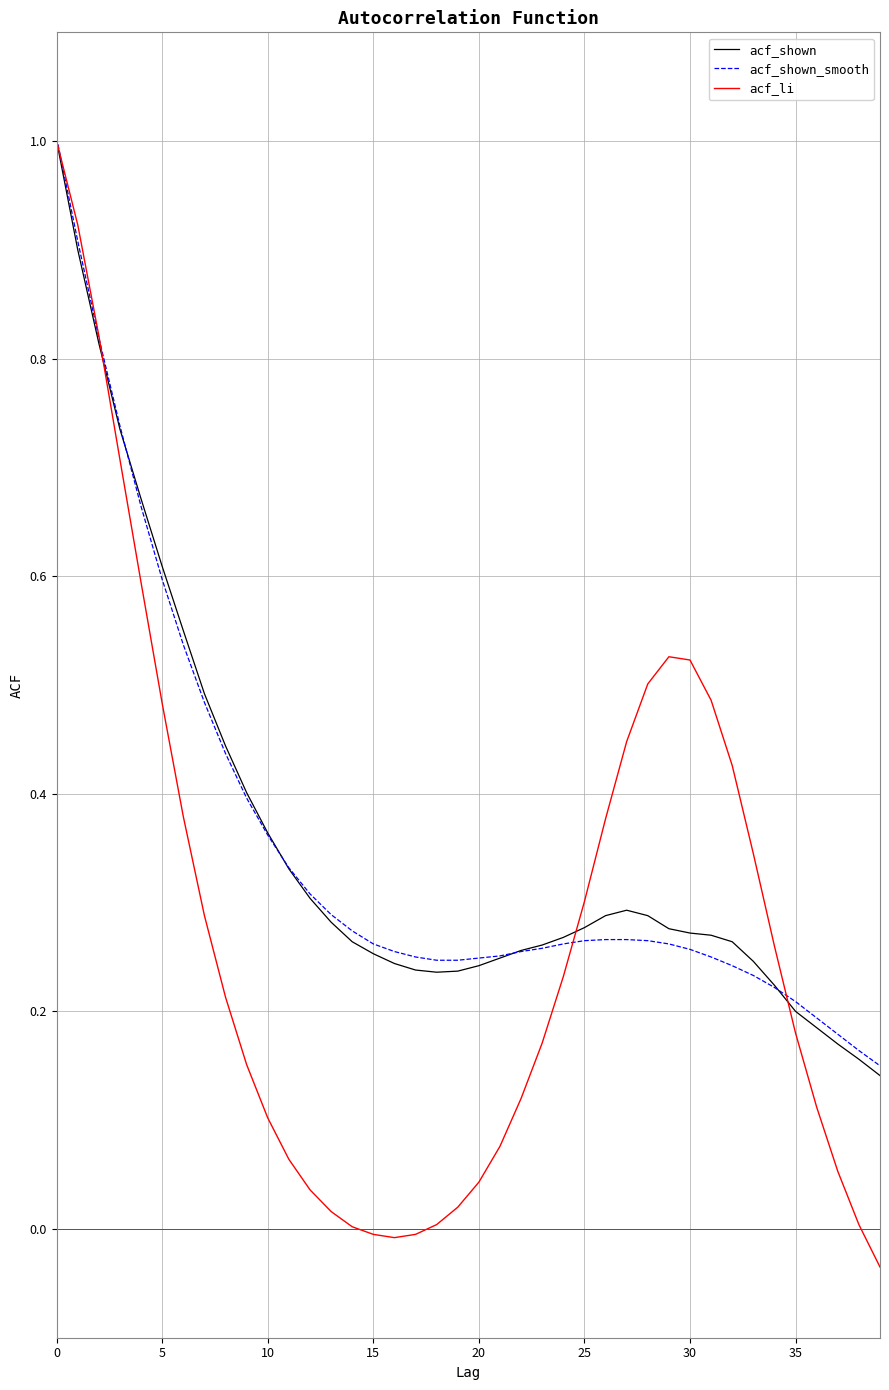

What is the highest value of the acf_shown series?

1.0